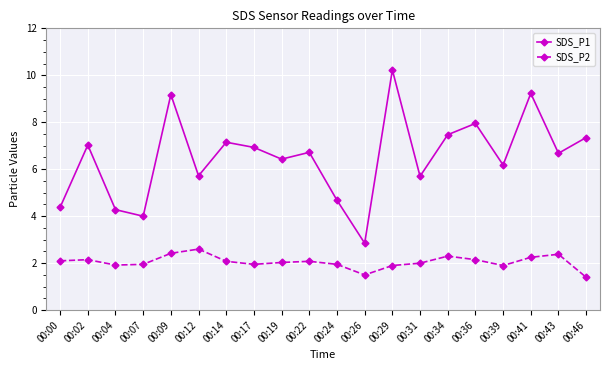

Which category has the highest value across all series?

00:29